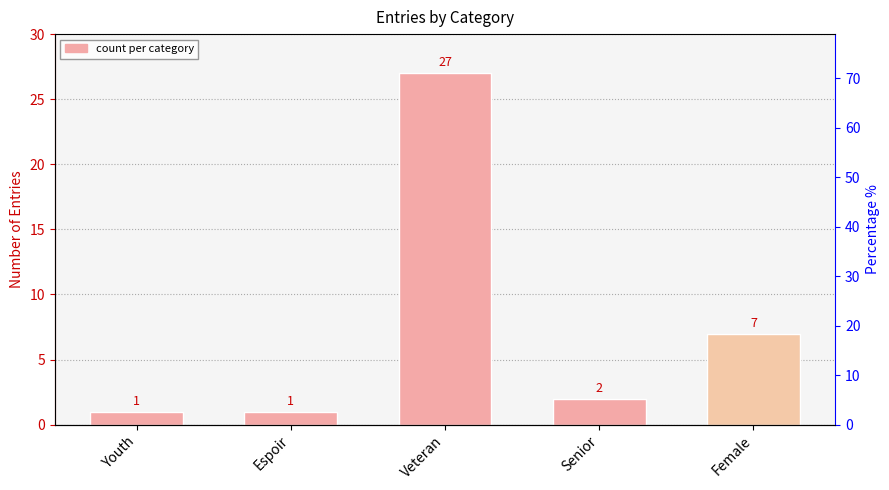

Are the bars horizontal?

No